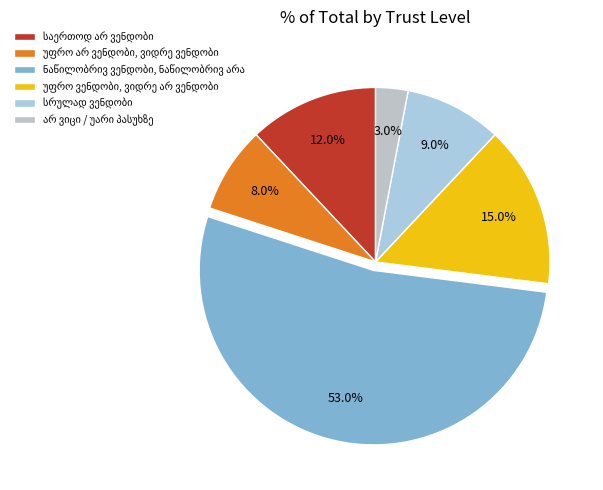

What is the largest slice in the pie chart?

ნაწილობრივ ვენდობი, ნაწილობრივ არა